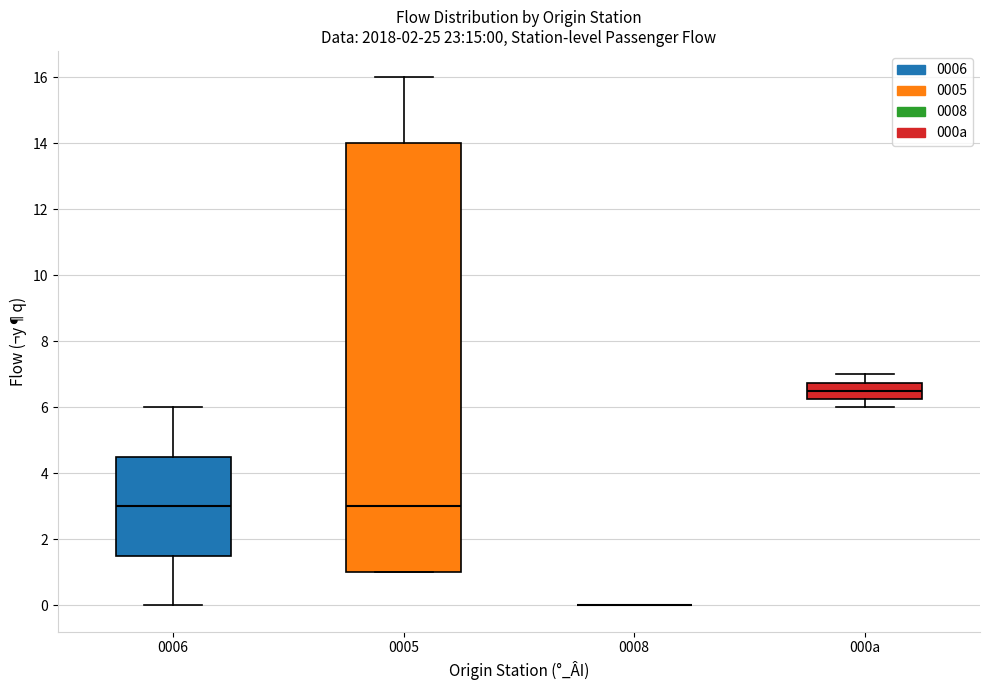

Which box is the tallest, from its lower edge to its upper edge?

0005